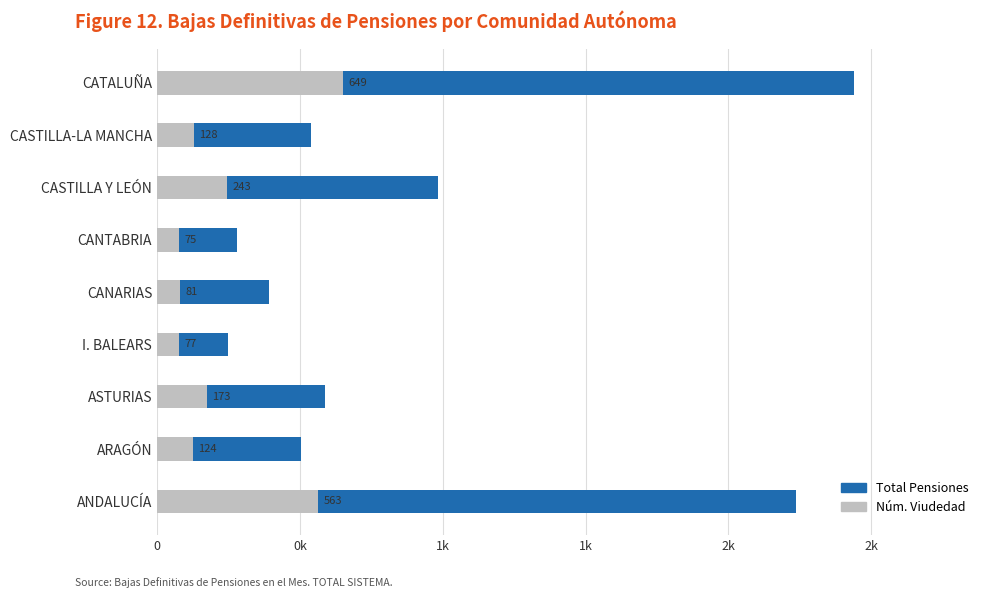

What is the difference between the second highest and minimum values in the Núm. Viudedad series?

488